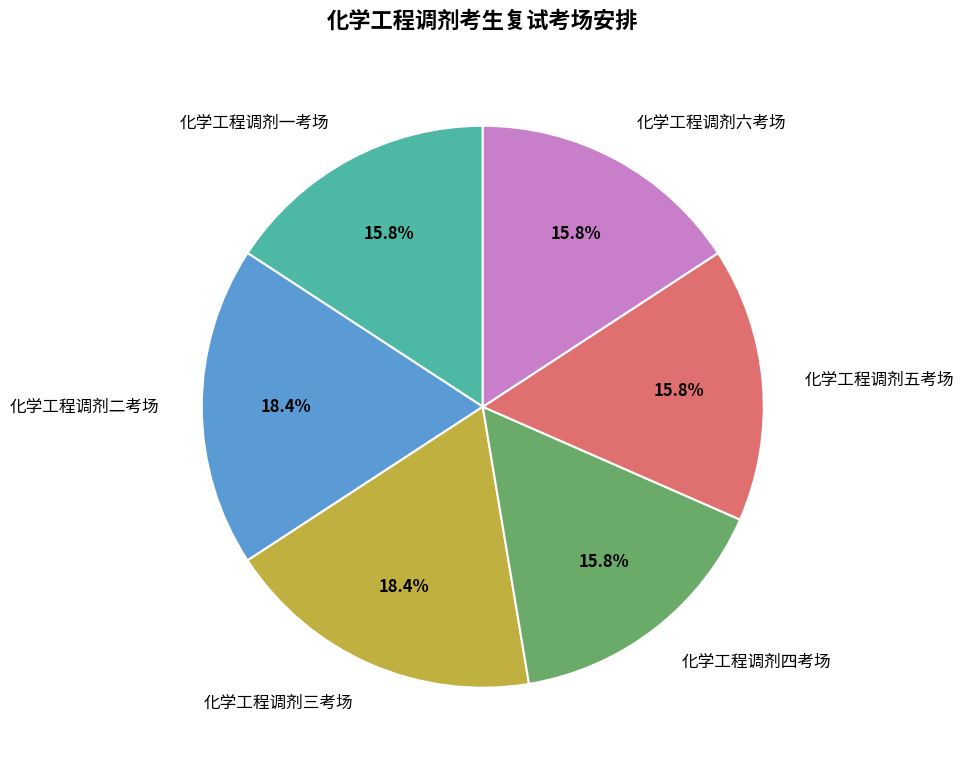

Approximately how many times larger is the value at 化学工程调剂五考场 compared to 化学工程调剂三考场?

0.9